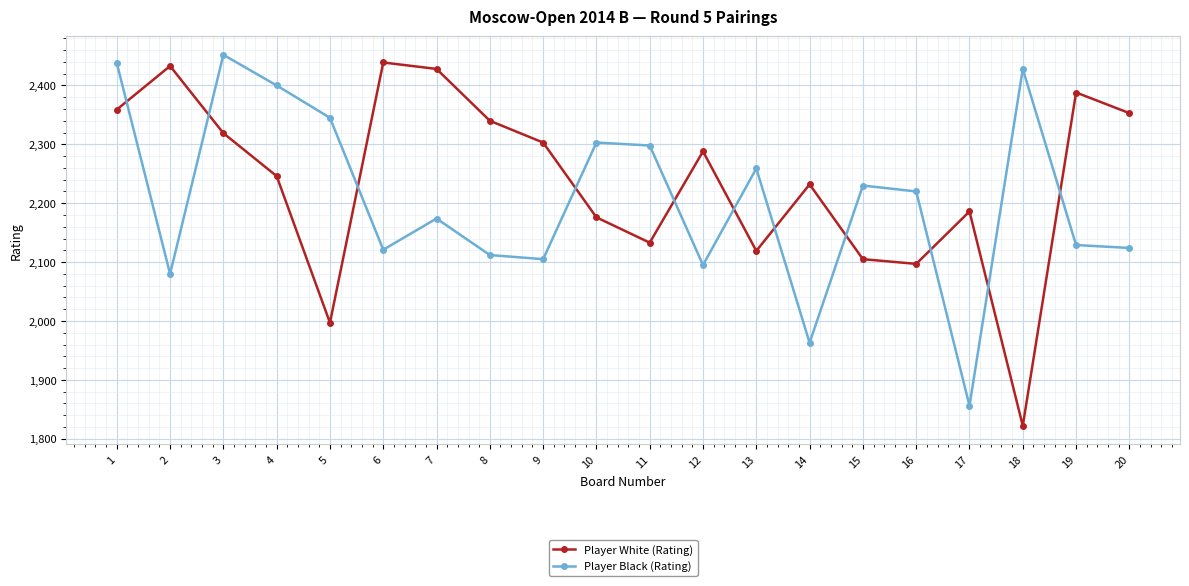

List the series in order of their peak value, highest first.

Player Black (Rating), Player White (Rating)